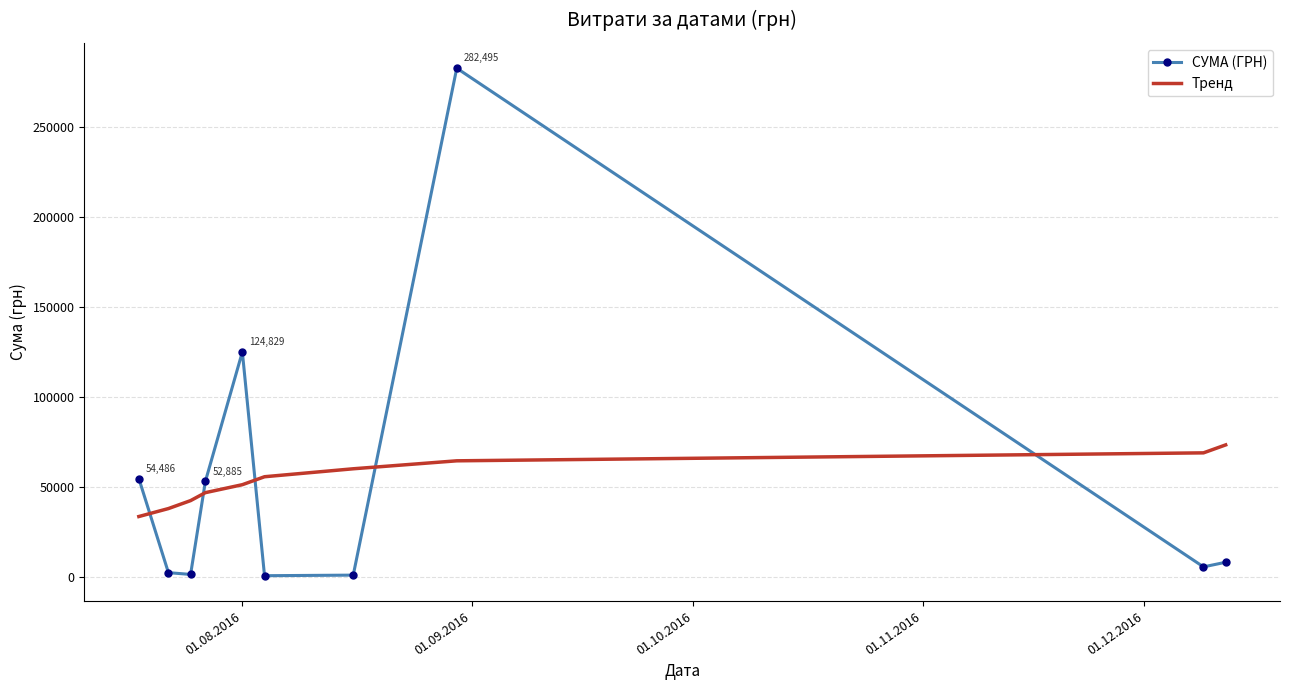

How many times do СУМА (ГРН) and Тренд cross each other?

5